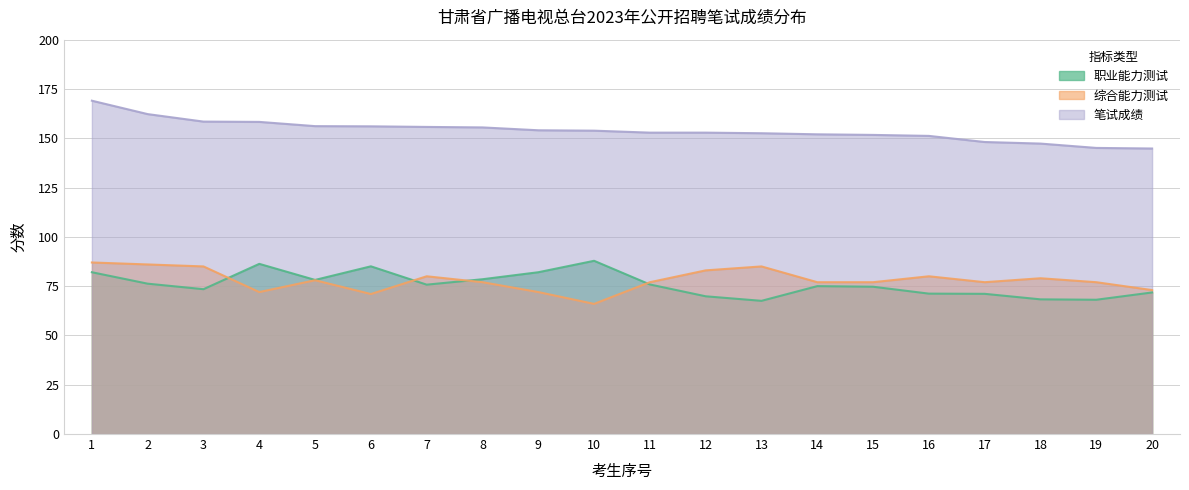

Is it true that 笔试成绩 equals 144.8 at 20?

True